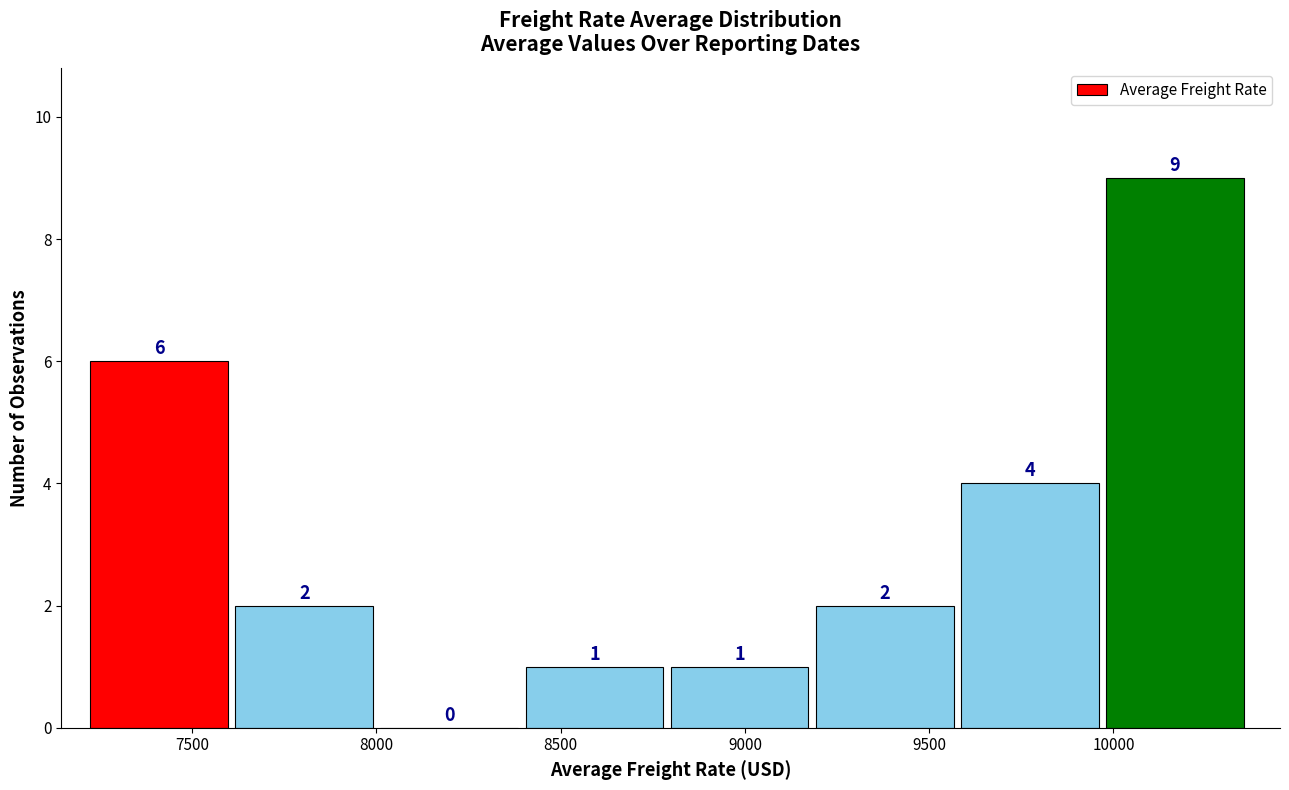

How tall is the bar that spans 7600 to 8000 on the x-axis? The bar edges are not printed on the chart, so give them approximately, as read against the axis.

2